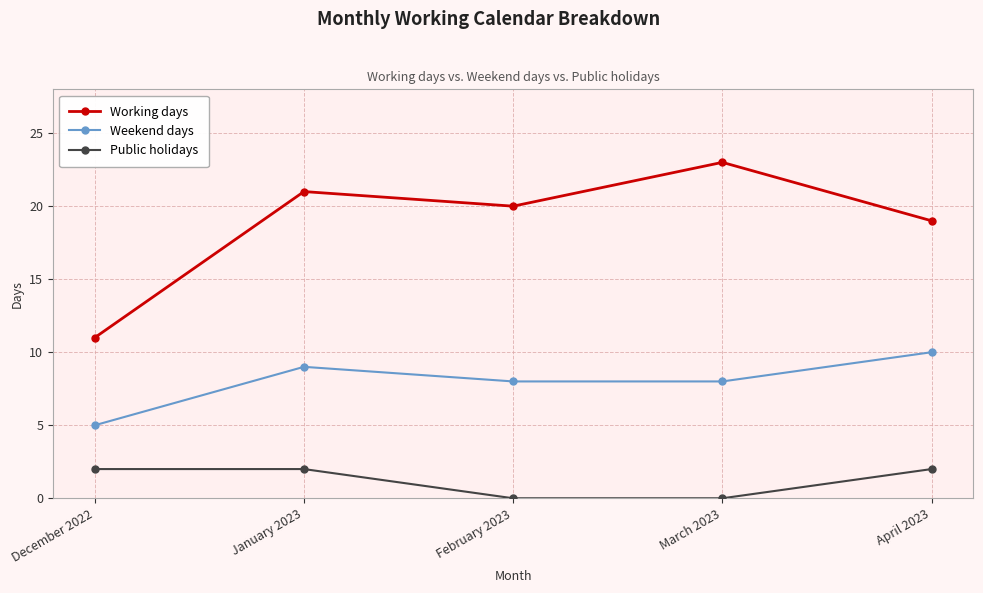

What is the difference between the highest and lowest values at December 2022?

9